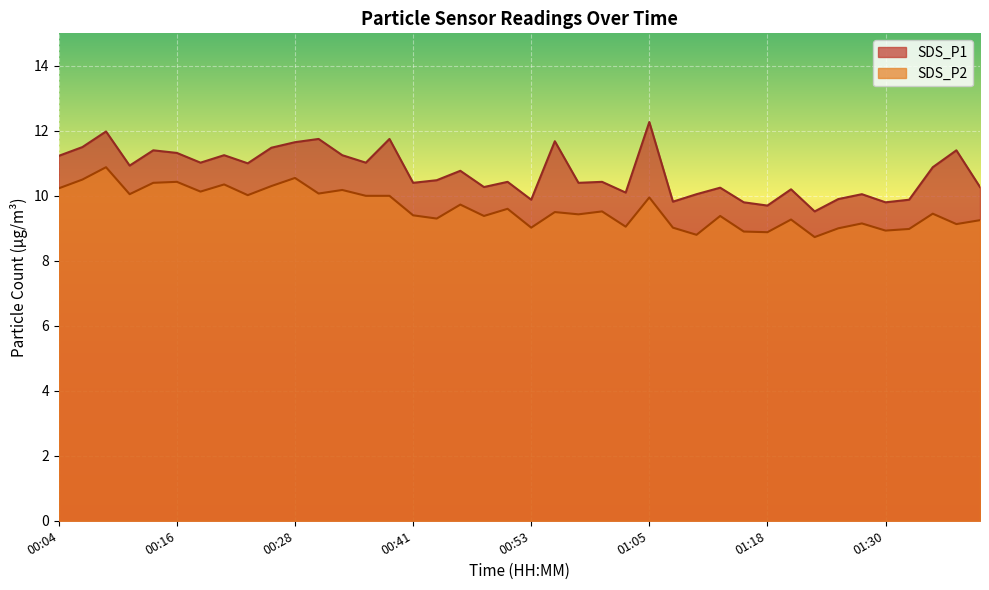

At which category is the sum across all series the highest?

00:08